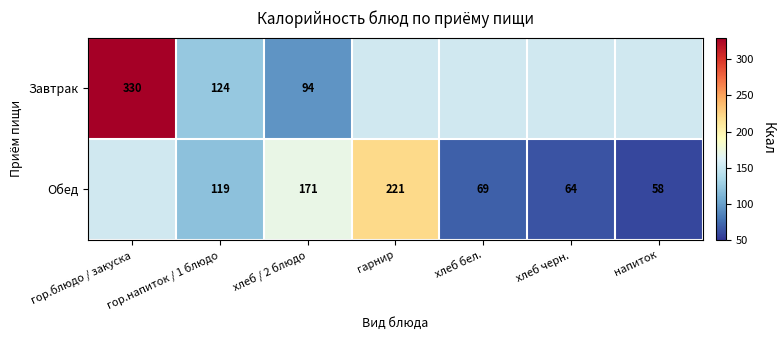

Is it true that Обед equals 23 at напиток?

False